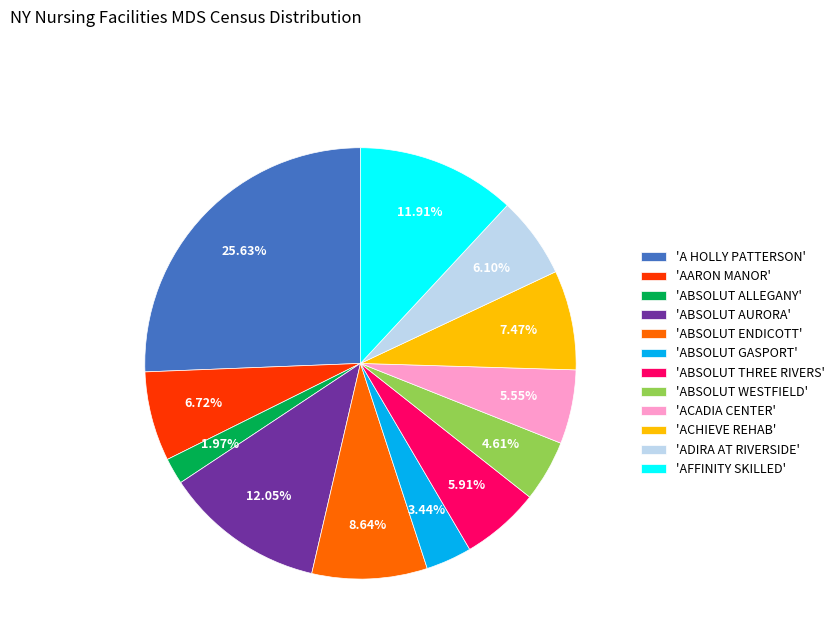

What is the largest slice in the pie chart?

'A HOLLY PATTERSON'